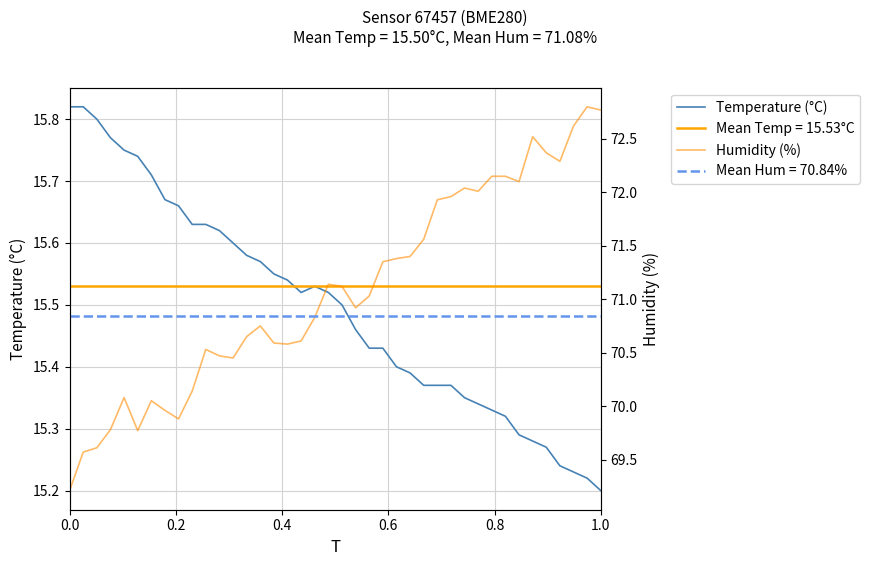

Reading left to right, what are all the values shown in this chart?

Temperature (°C): 15.8	15.8	15.8	15.8	15.8	15.7	15.7	15.7	15.7	15.6	15.6	15.6	15.6	15.6	15.6	15.6	15.5	15.5	15.5	15.5	15.5	15.5	15.4	15.4	15.4	15.4	15.4	15.4	15.4	15.3	15.3	15.3	15.3	15.3	15.3	15.3	15.2	15.2	15.2	15.2
Humidity (%): 69.2	69.6	69.6	69.8	70.1	69.8	70.0	70.0	69.9	70.1	70.5	70.5	70.5	70.7	70.8	70.6	70.6	70.6	70.8	71.1	71.1	70.9	71.0	71.3	71.4	71.4	71.6	71.9	72.0	72.0	72.0	72.2	72.2	72.1	72.5	72.4	72.3	72.6	72.8	72.8